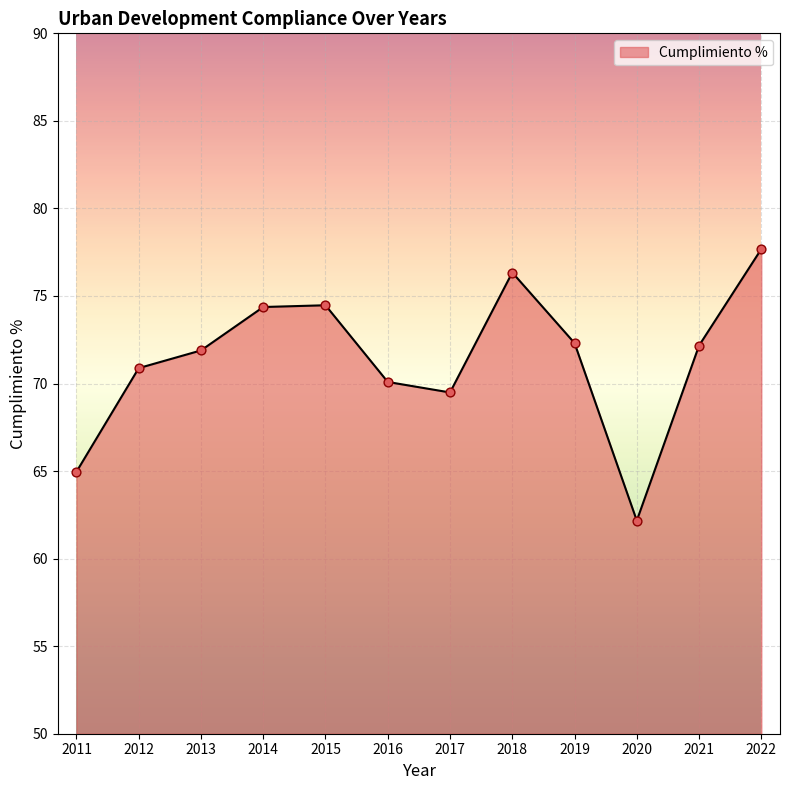

What is the change in value from 2014 to 2022?

+3.3